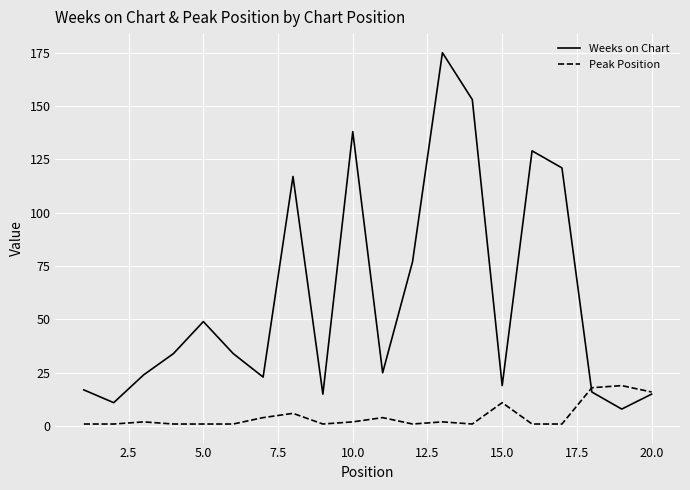

Rank the series by their average value, from lowest to highest.

Peak Position, Weeks on Chart